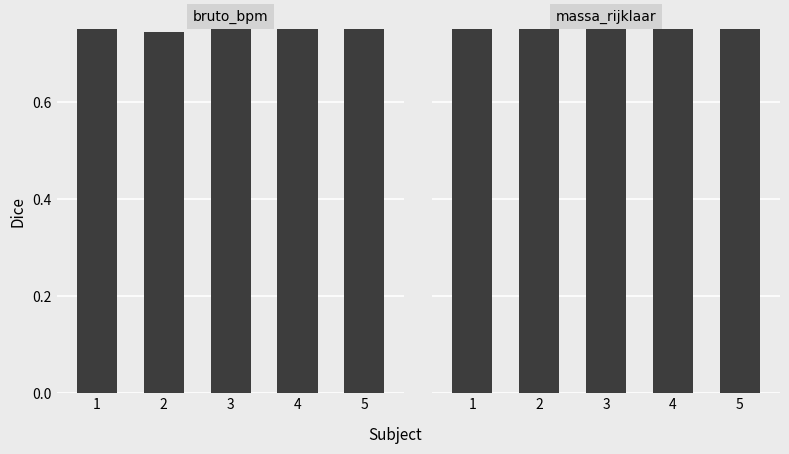

Reading right to left, list all the values displayed in this chart.

bruto_bpm: 5=0.9	4=1.0	3=0.8	2=0.7	1=0.8
massa_rijklaar: 5=1.0	4=0.9	3=0.9	2=1.0	1=0.8